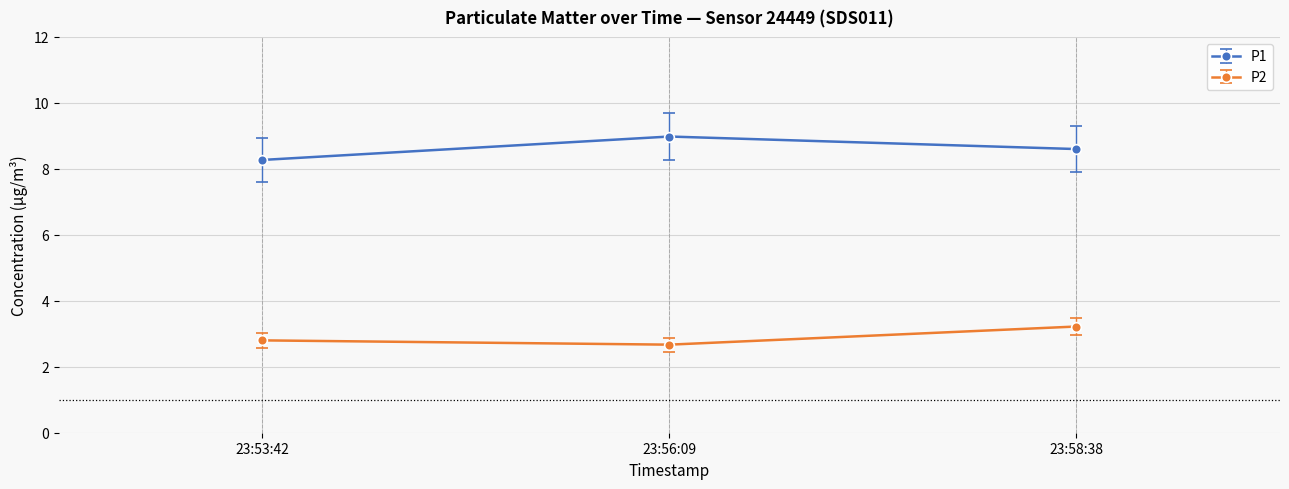

What is the total value across all series at 23:53:42?

11.1